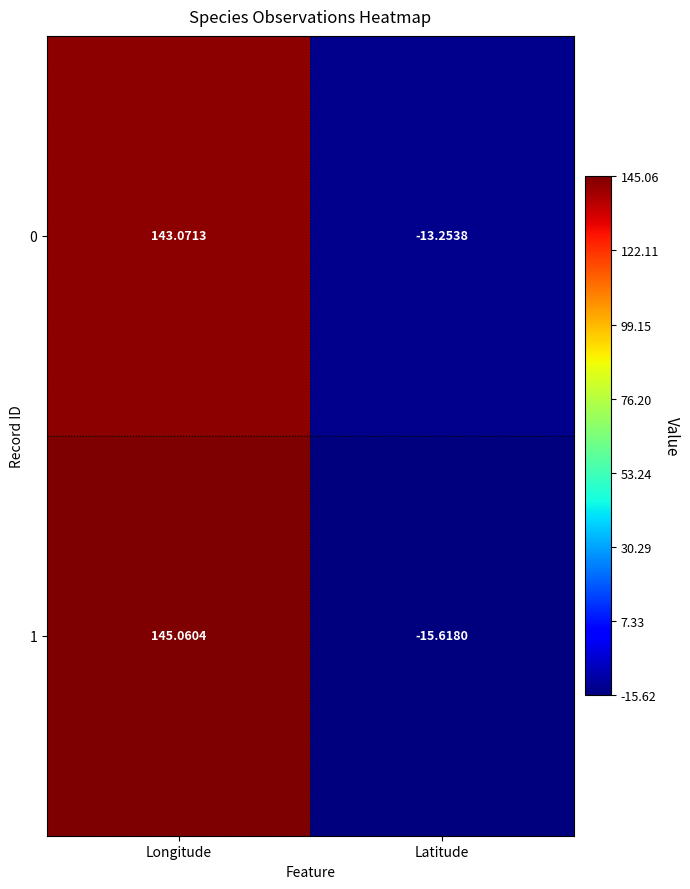

Which category has the highest value in the 1 series?

Longitude